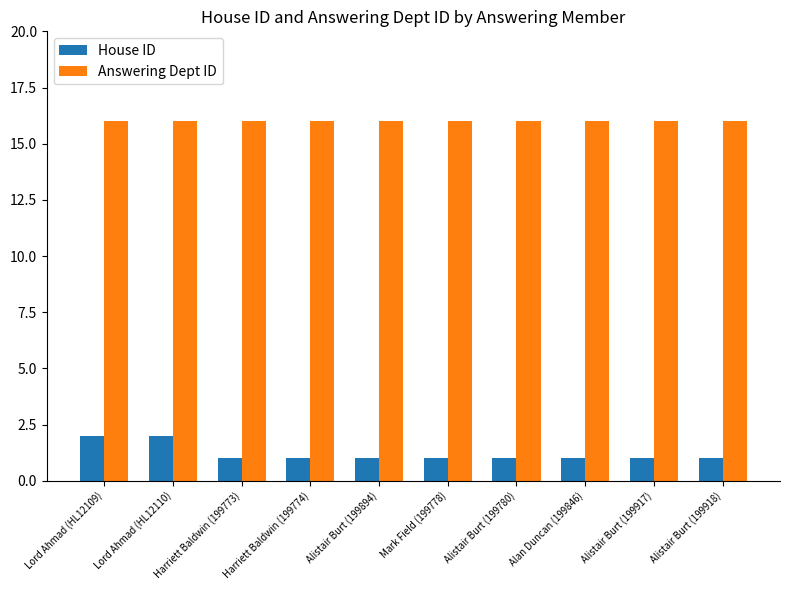

What is the difference between the second highest and second lowest values in the House ID series?

1